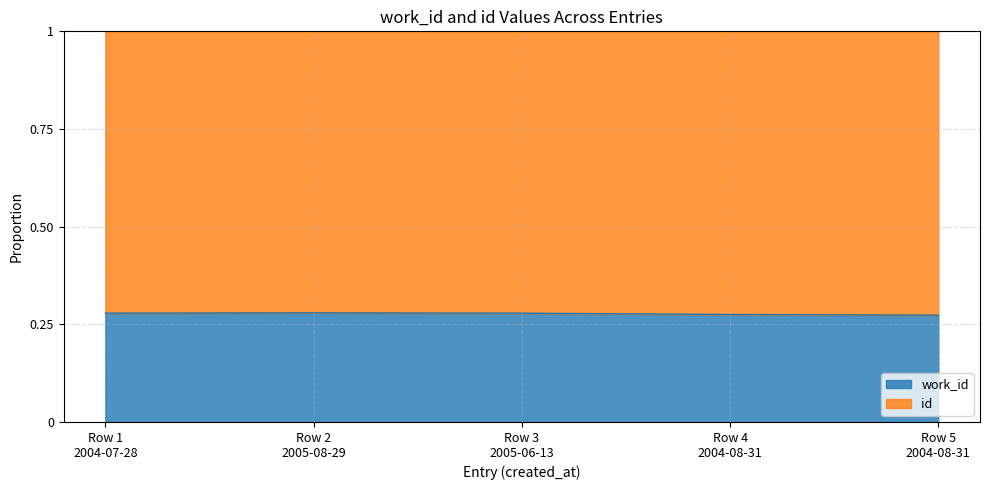

What are all the series names shown in the legend?

work_id, id